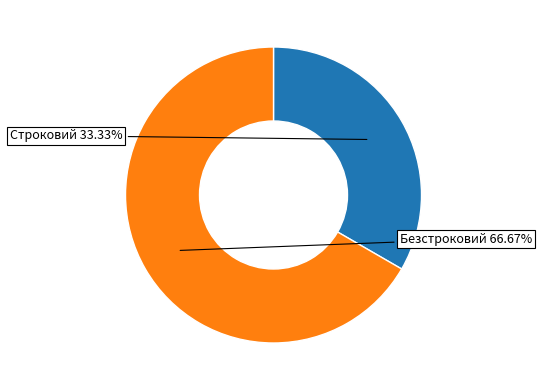

Which category has the smallest portion of the pie?

Строковий